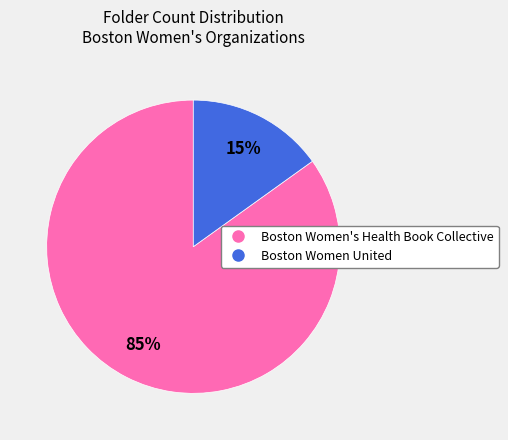

Is the sum of Boston Women's Health Book Collective and Boston Women United greater than half?

Yes